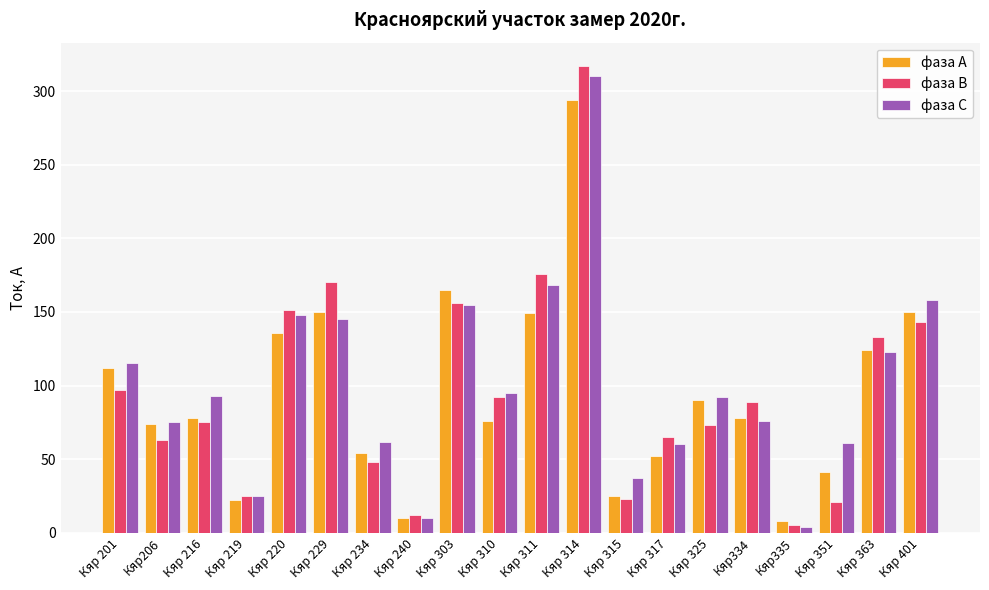

How many values in the фаза В series are below 89?

10